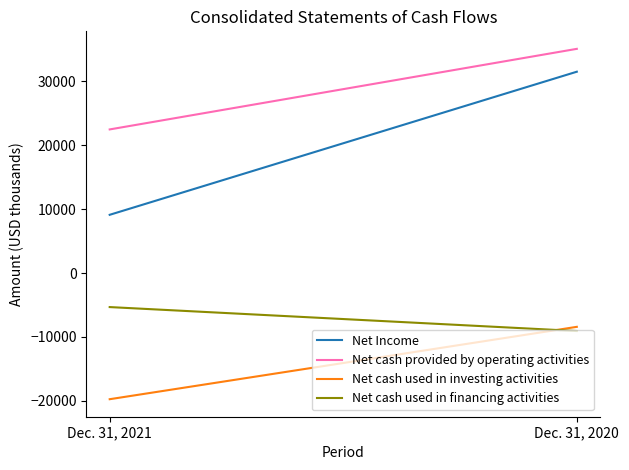

The value of Net cash provided by operating activities at Dec. 31, 2020 is 60314. True or false?

False